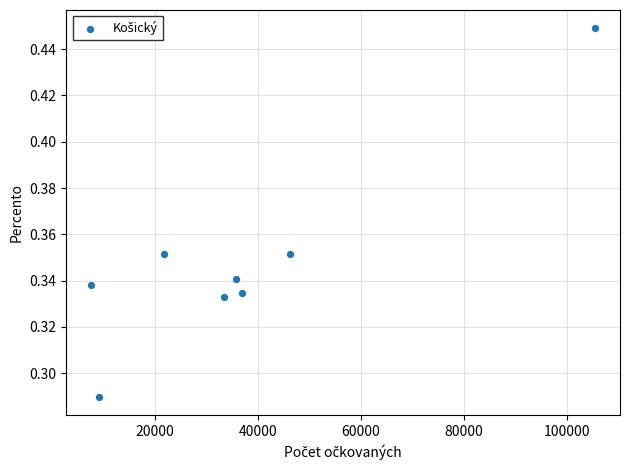

What is the range of X values (max minus min)?

97687.0